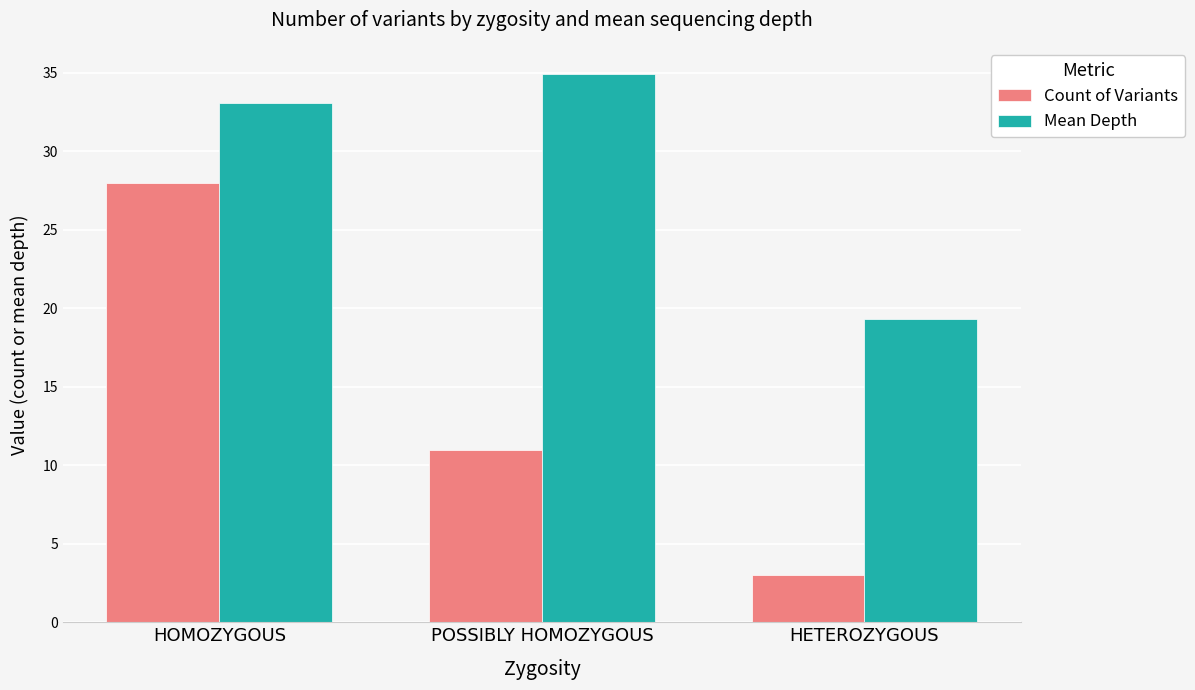

Reading right to left, what are all the values shown in this chart?

Count of Variants: 3.0	11.0	28.0
Mean Depth: 19.3	34.9	33.1